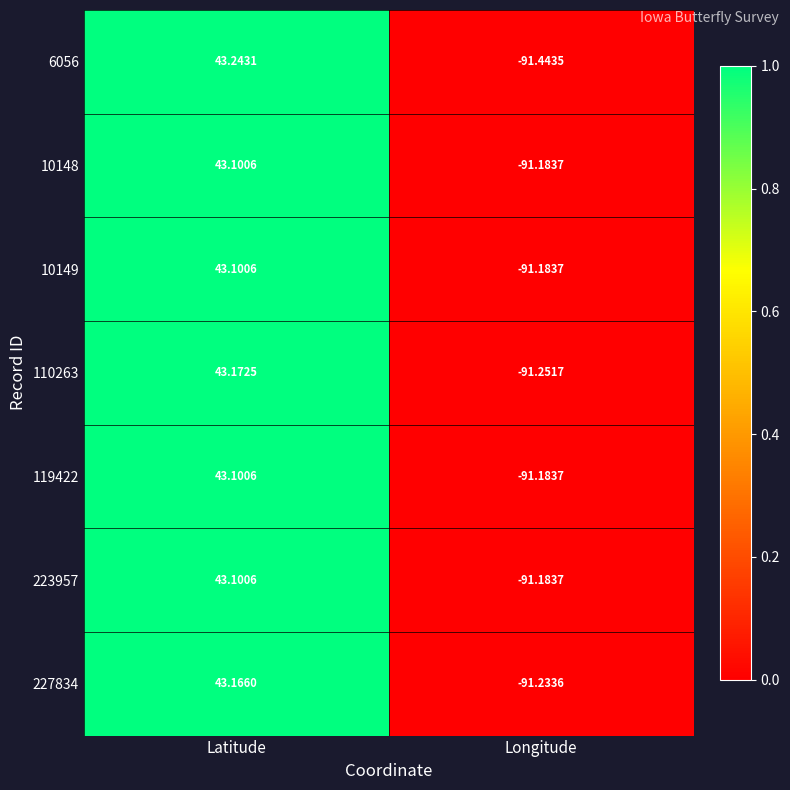

At which label does 6056 reach its minimum?

Longitude